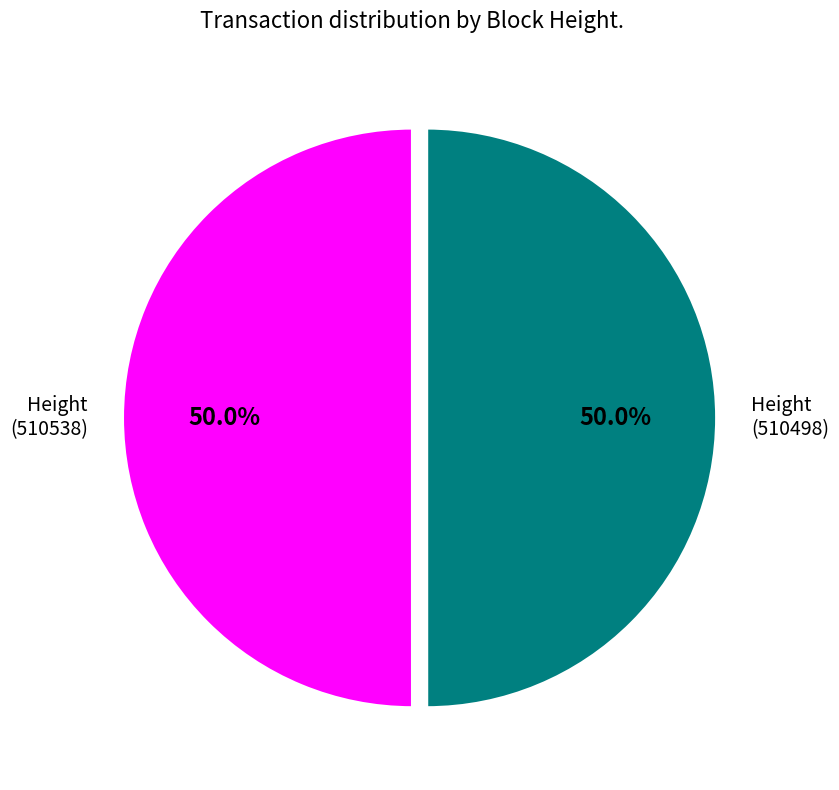

How many slices are in this pie chart?

2